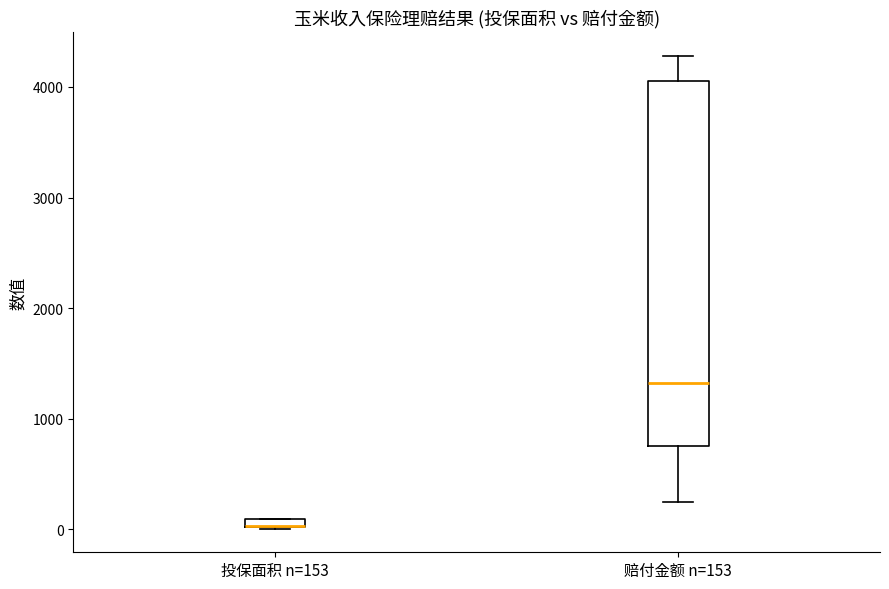

Where is the upper edge of the box for 投保面积 n=153 on the y-axis? The values are not printed on the chart, so give them approximately, as read against the axis.

100